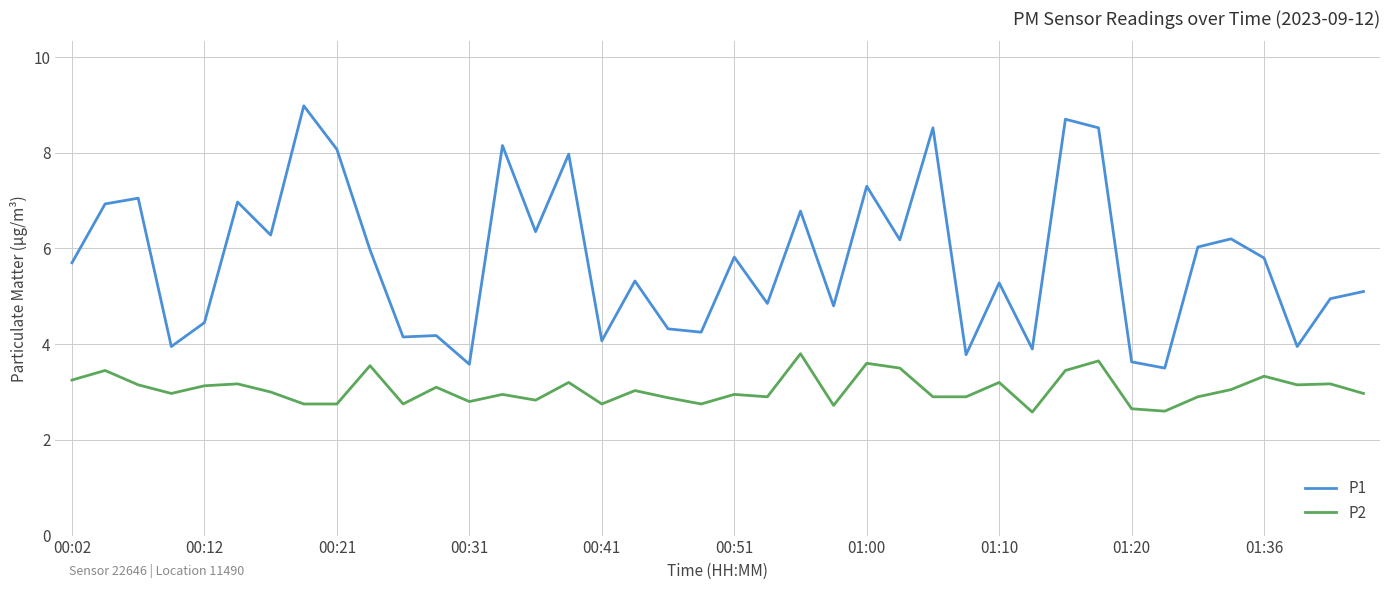

What is the minimum value shown in the chart?

2.6